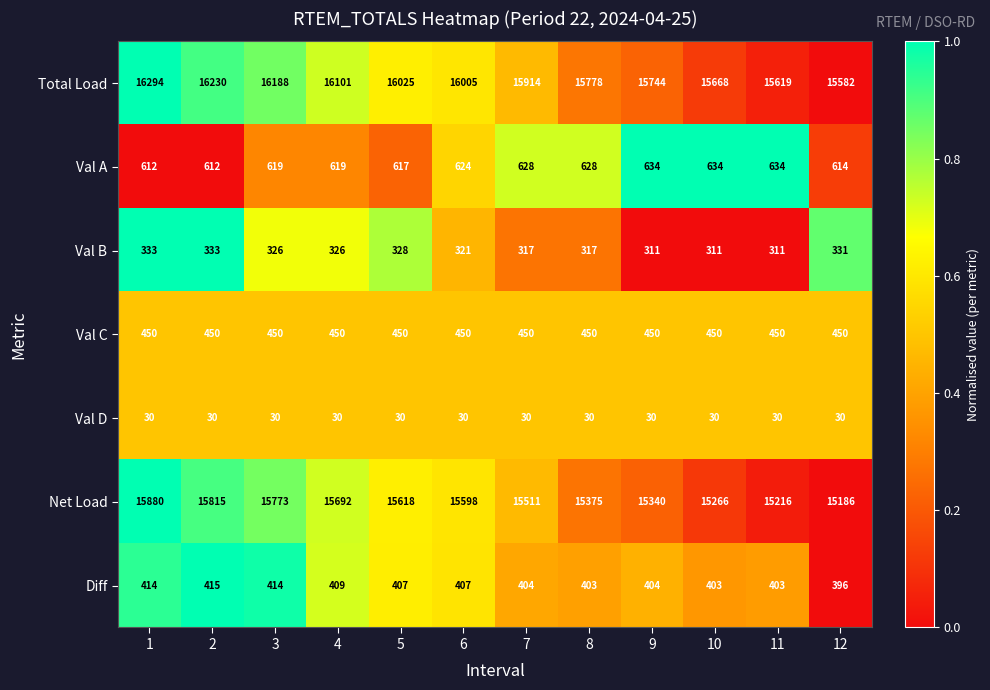

At which category is the sum across all series the highest?

1